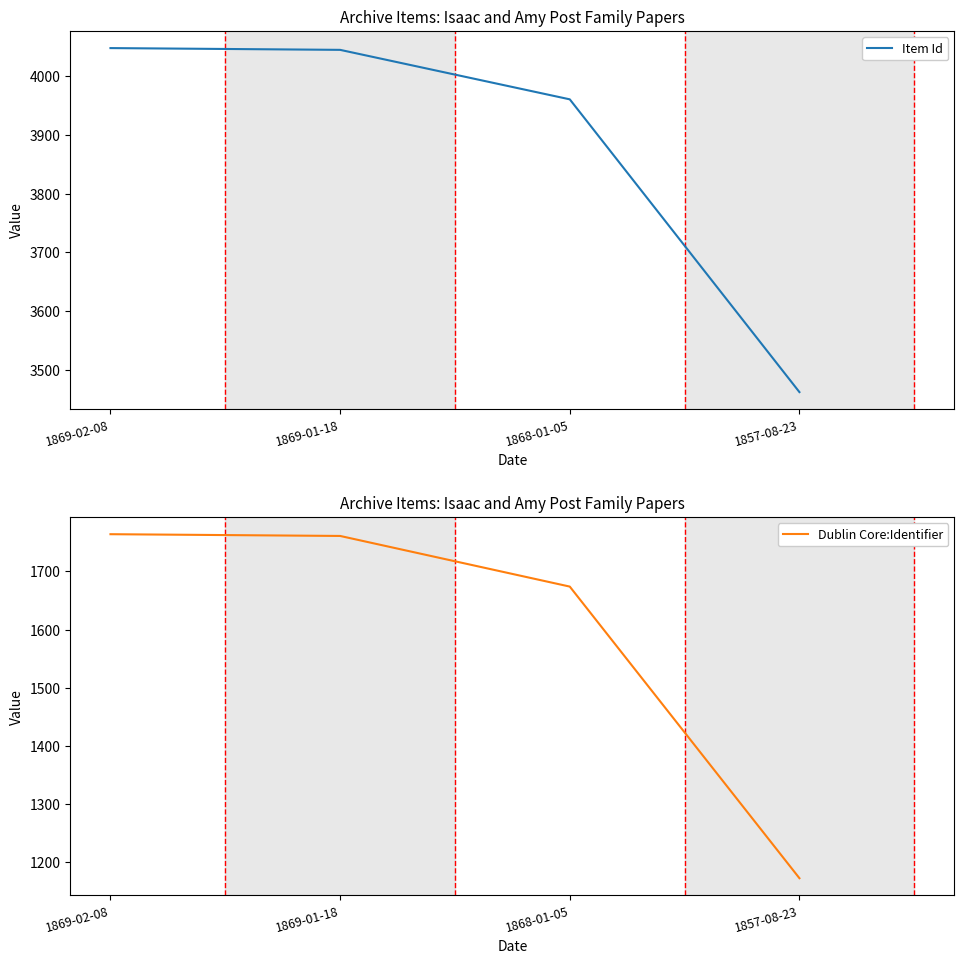

True or false: Item Id and Dublin Core:Identifier intersect in this chart.

False